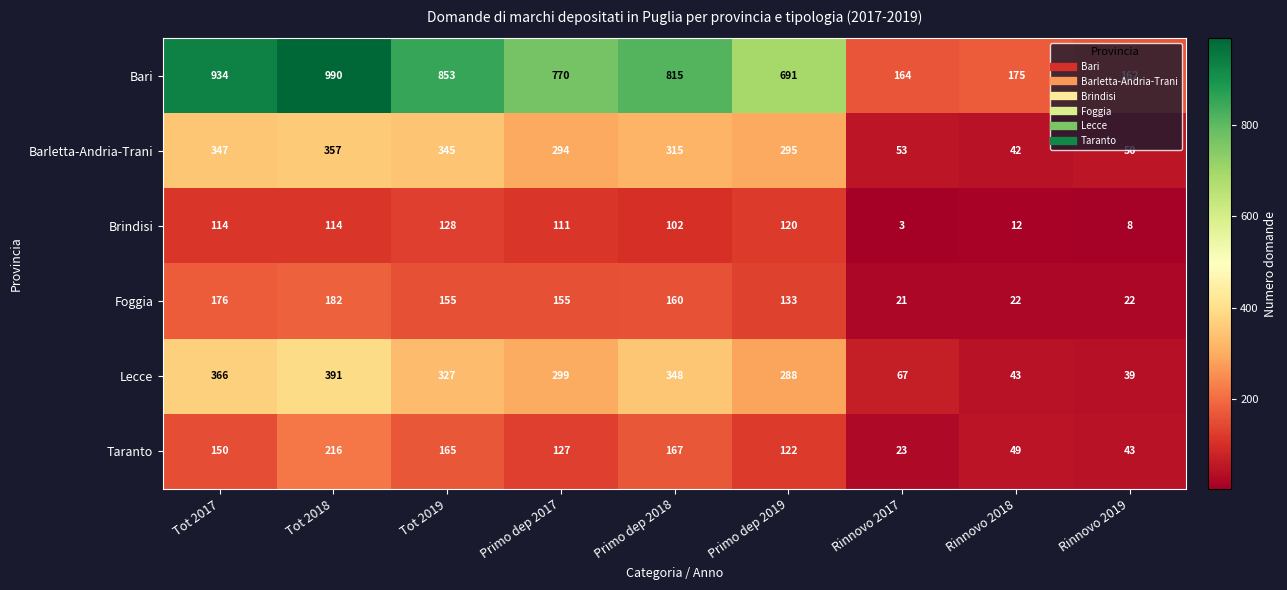

The value of Brindisi at Primo dep 2019 is 181. True or false?

False